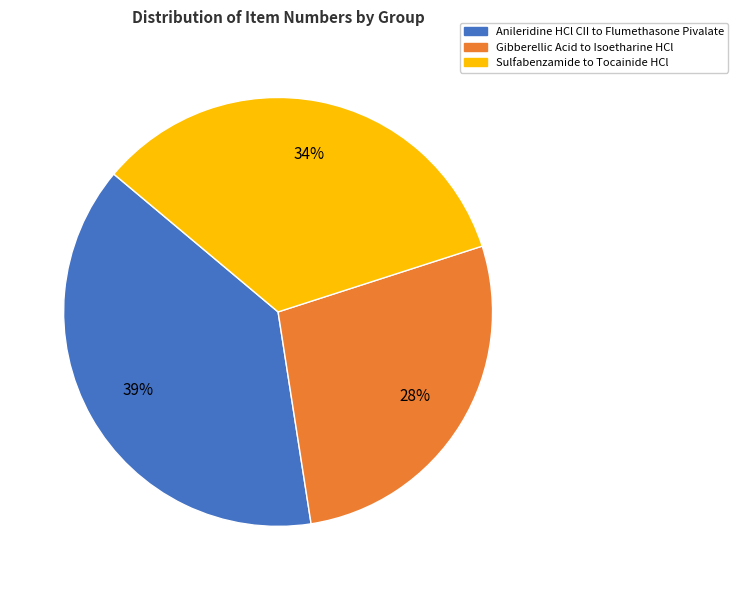

Is there a majority slice in this chart?

No